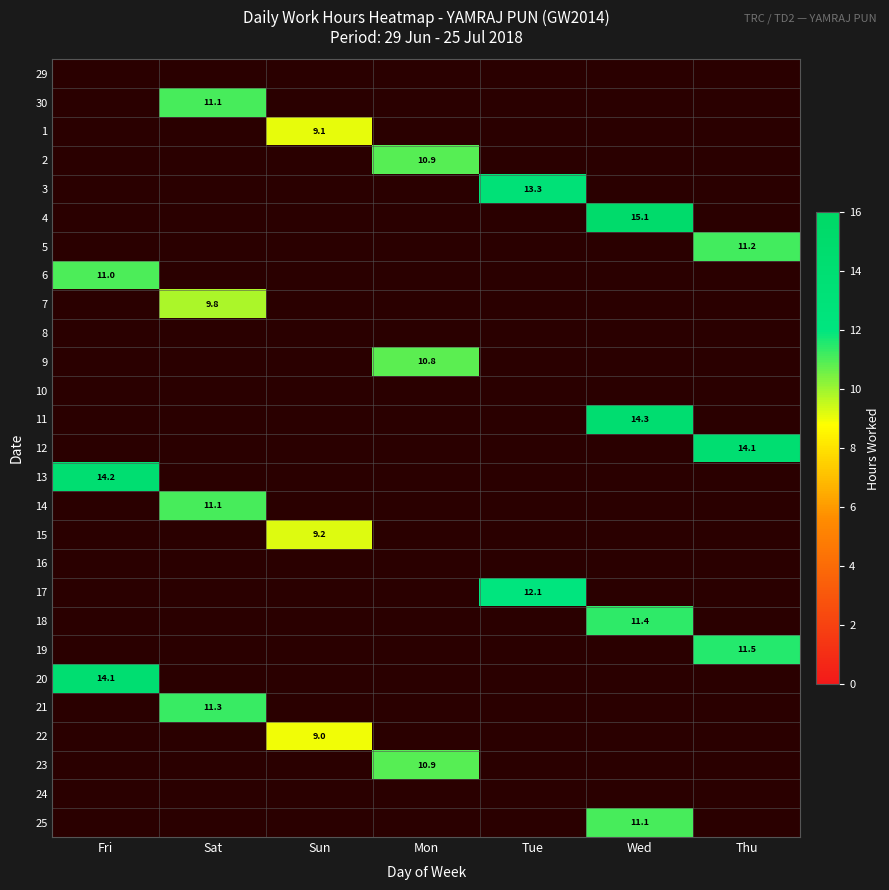

The value of 13 at Fri is 14.2. True or false?

True